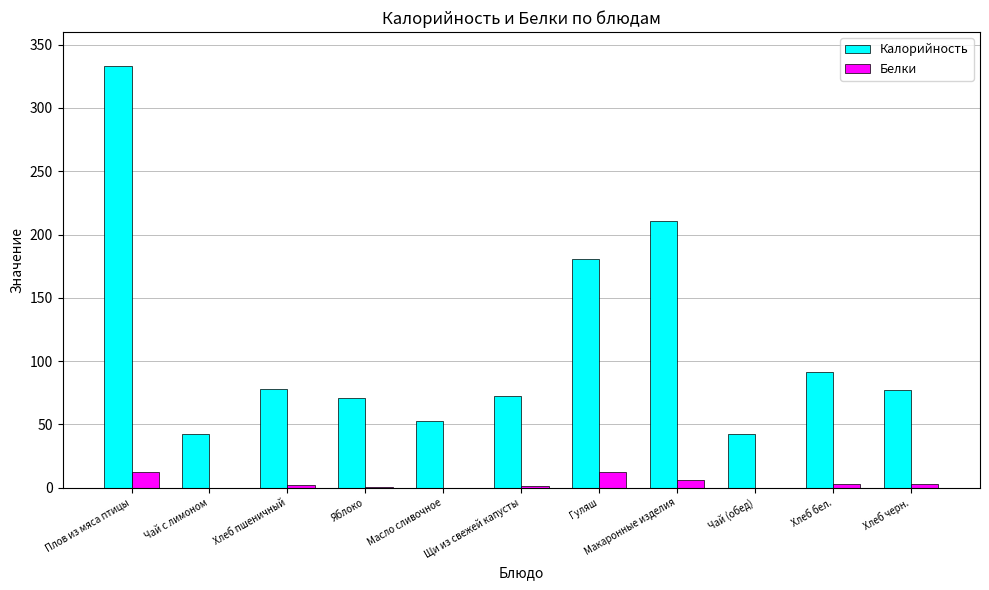

Which label corresponds to the largest value in the chart?

Плов из мяса птицы